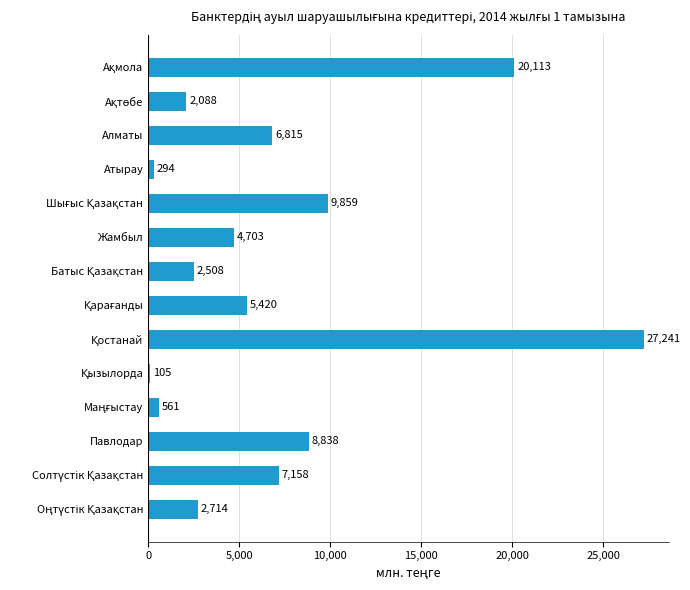

Is it true that the value at Атырау is 294.2?

True